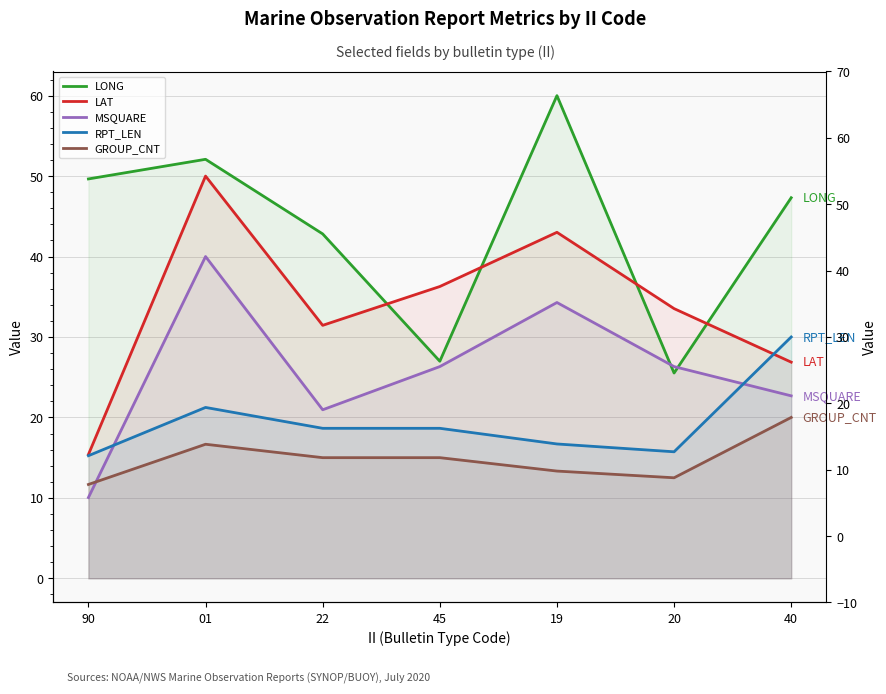

What is the label of the 7th point from the right?

90